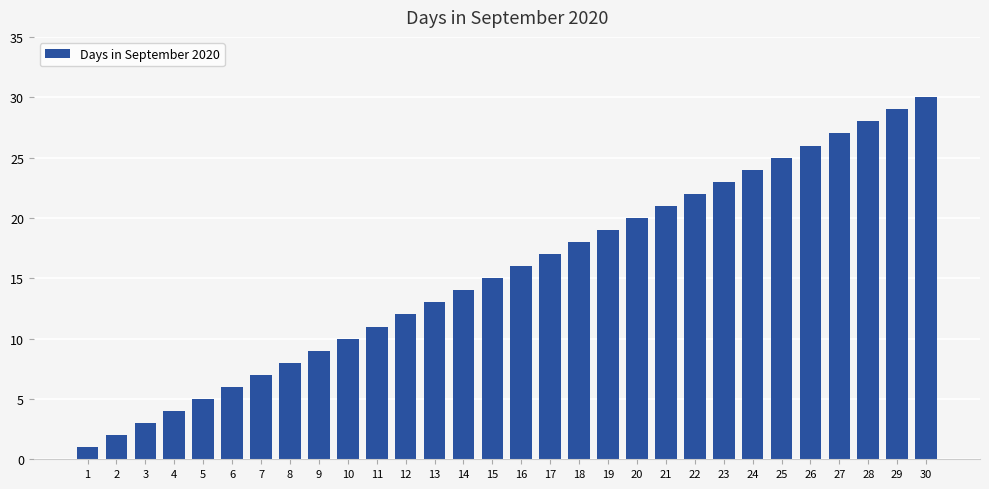

What is the value of the 19th bar from the left?

19